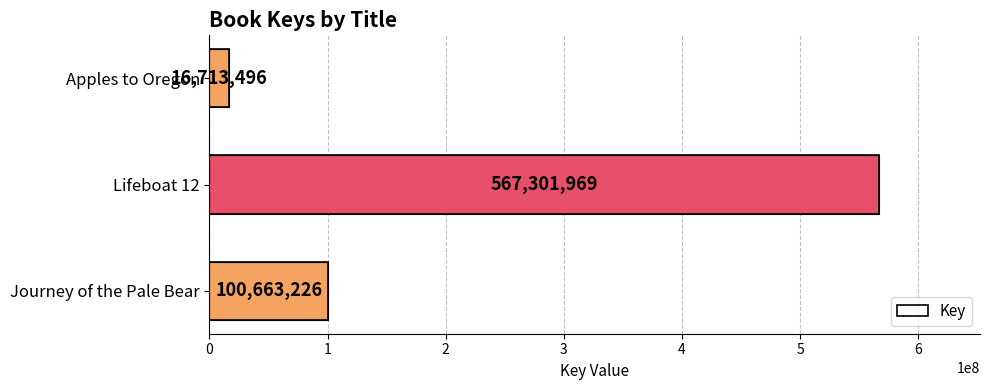

What is the maximum value shown in the chart?

567301969